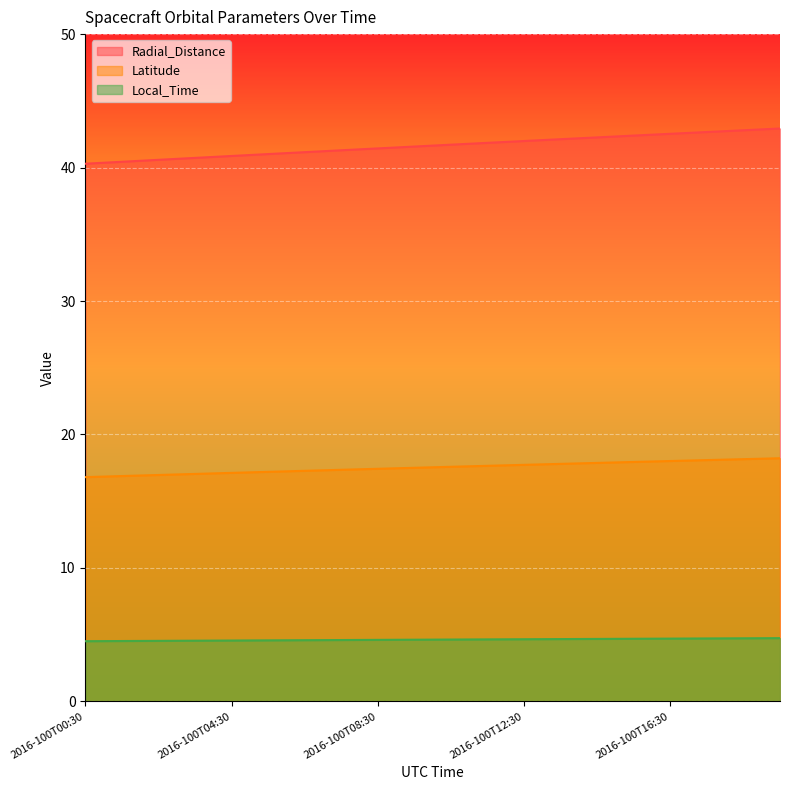

Count the number of data series in this chart.

3